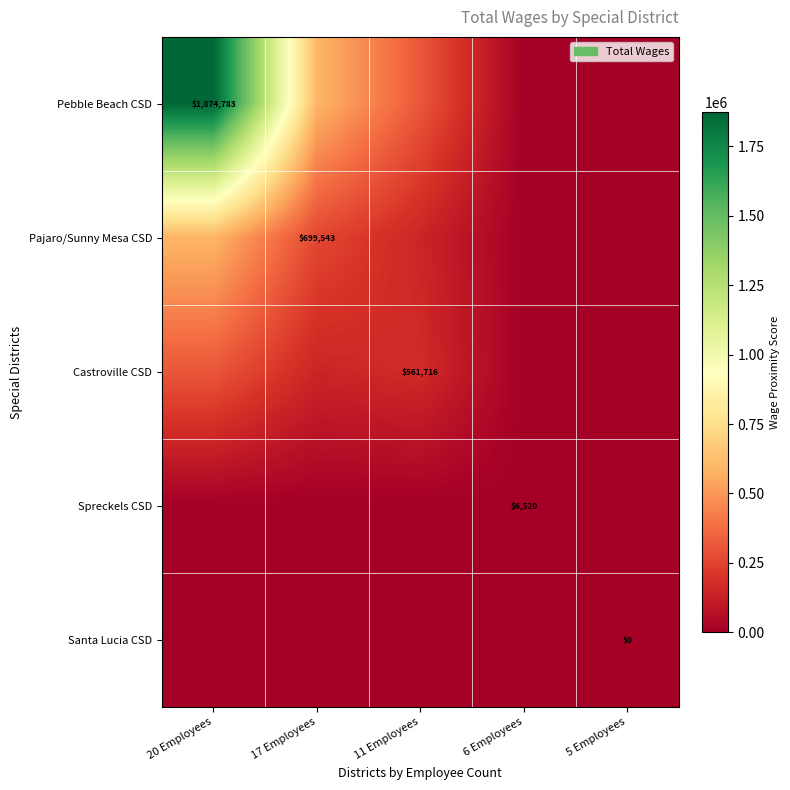

What is the maximum value shown in the chart?

1874783.0